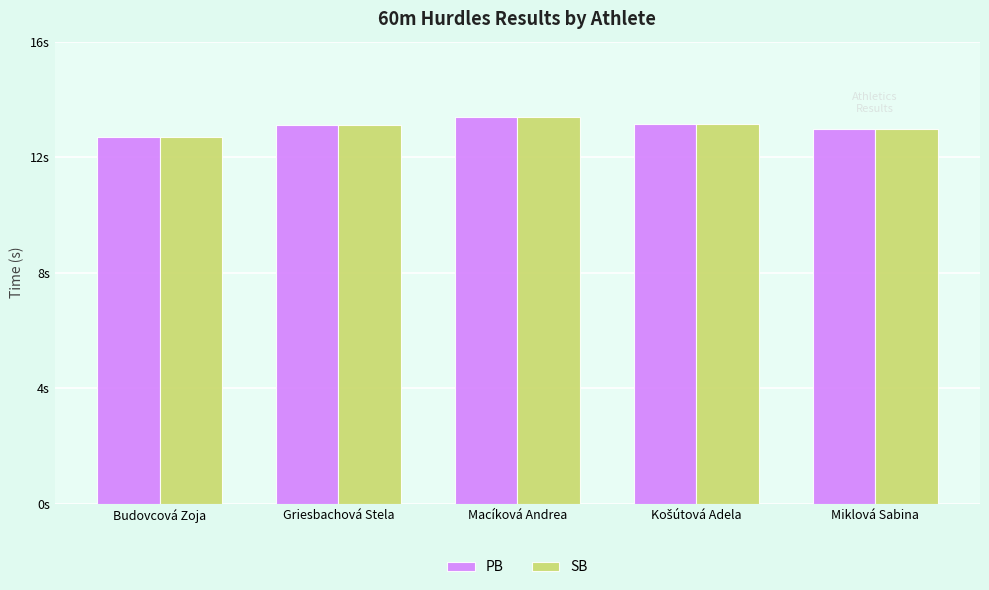

At how many categories does at least one series exceed 13?

3